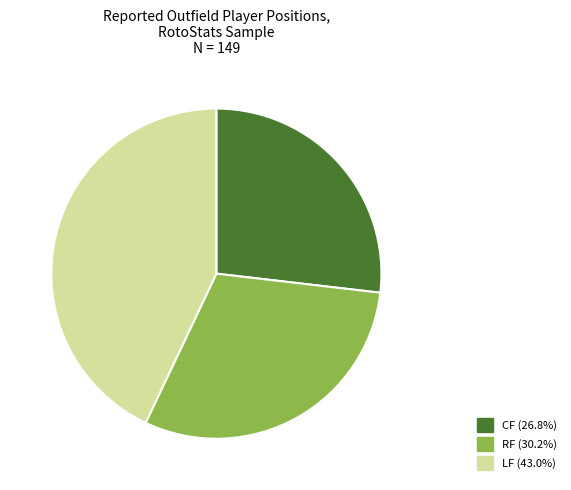

Is there any slice that represents more than half of the pie?

No